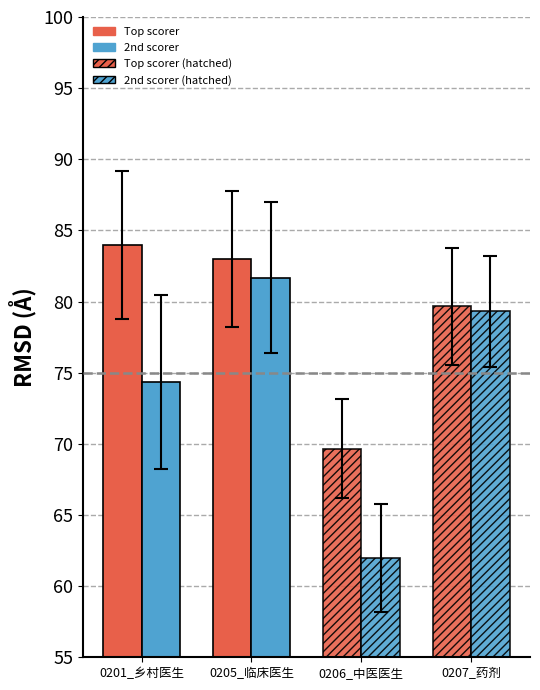

Between 0205_临床医生 and 0201_乡村医生, which is larger?

0201_乡村医生